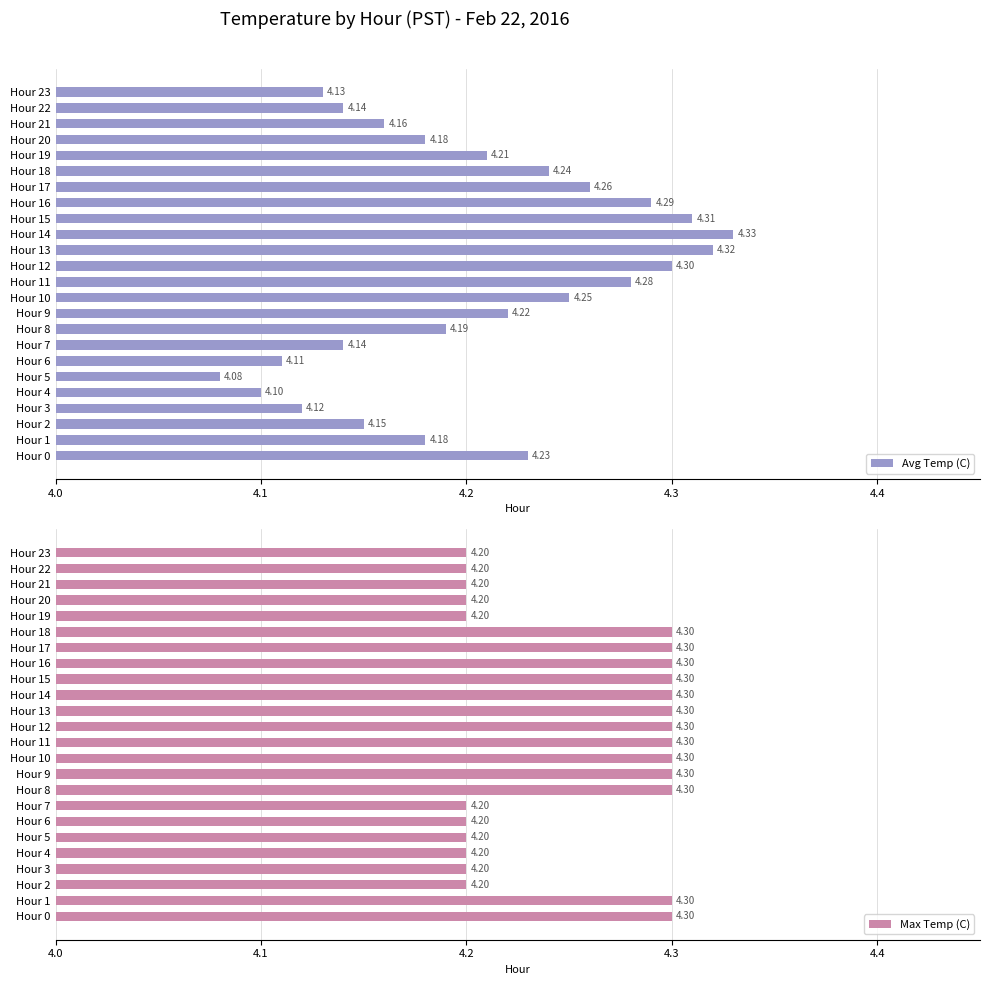

Which series has the largest total across all categories?

Max Temp (C)